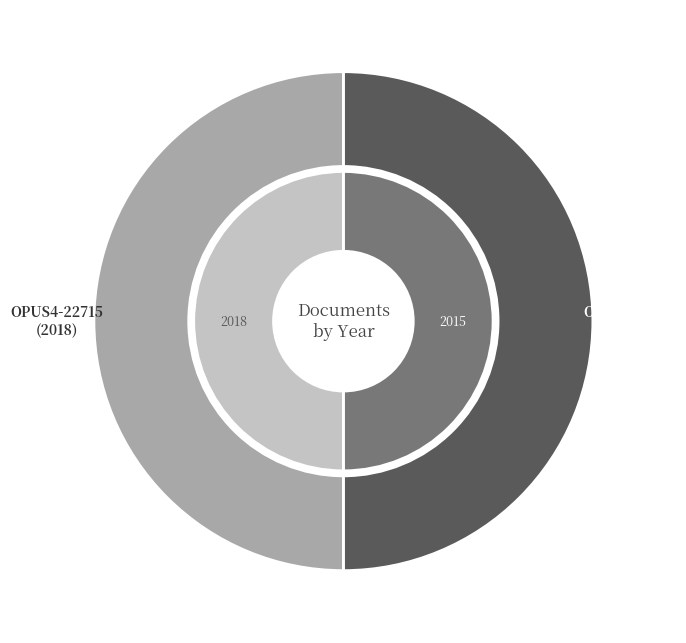

Combined, do OPUS4-22715 and OPUS4-14034 account for over 50%?

Yes